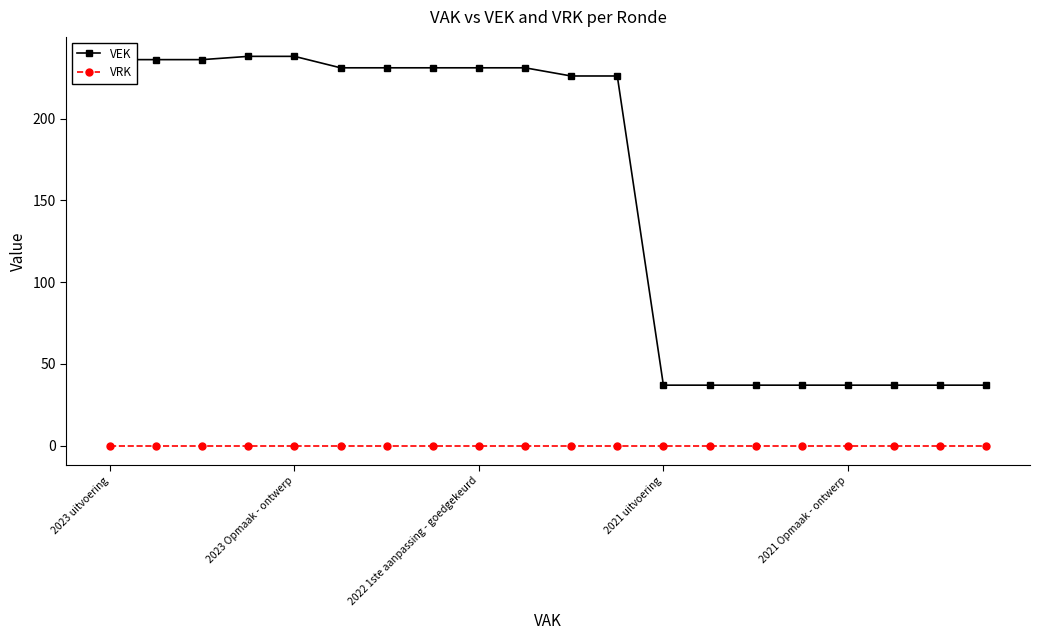

What is the sum of all VEK values?

3087